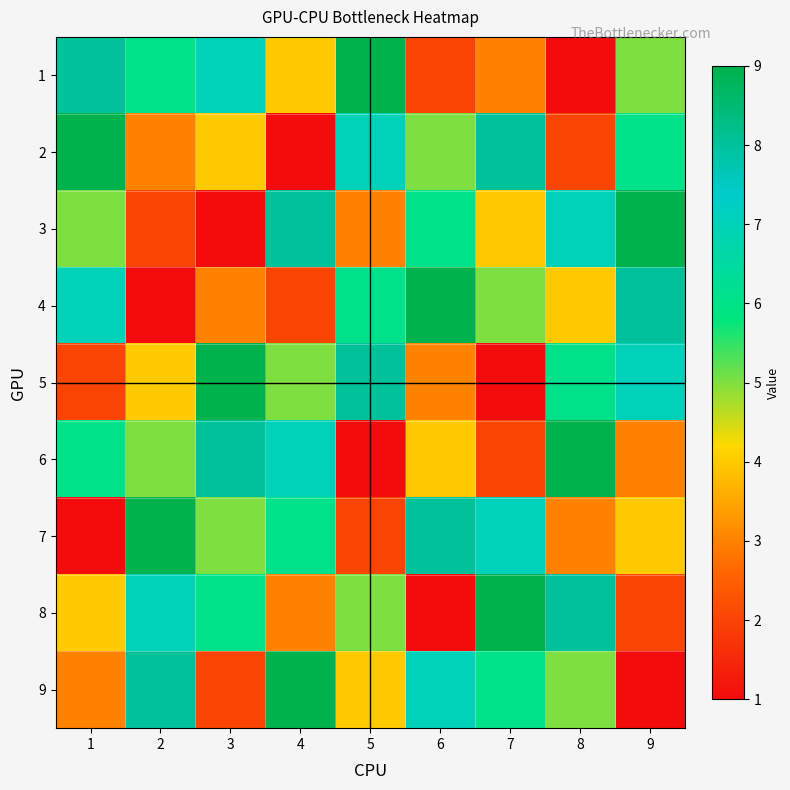

Reading right to left, transcribe all the data shown in this chart.

1: 9=5	8=1	7=3	6=2	5=9	4=4	3=7	2=6	1=8
2: 9=6	8=2	7=8	6=5	5=7	4=1	3=4	2=3	1=9
3: 9=9	8=7	7=4	6=6	5=3	4=8	3=1	2=2	1=5
4: 9=8	8=4	7=5	6=9	5=6	4=2	3=3	2=1	1=7
5: 9=7	8=6	7=1	6=3	5=8	4=5	3=9	2=4	1=2
6: 9=3	8=9	7=2	6=4	5=1	4=7	3=8	2=5	1=6
7: 9=4	8=3	7=7	6=8	5=2	4=6	3=5	2=9	1=1
8: 9=2	8=8	7=9	6=1	5=5	4=3	3=6	2=7	1=4
9: 9=1	8=5	7=6	6=7	5=4	4=9	3=2	2=8	1=3